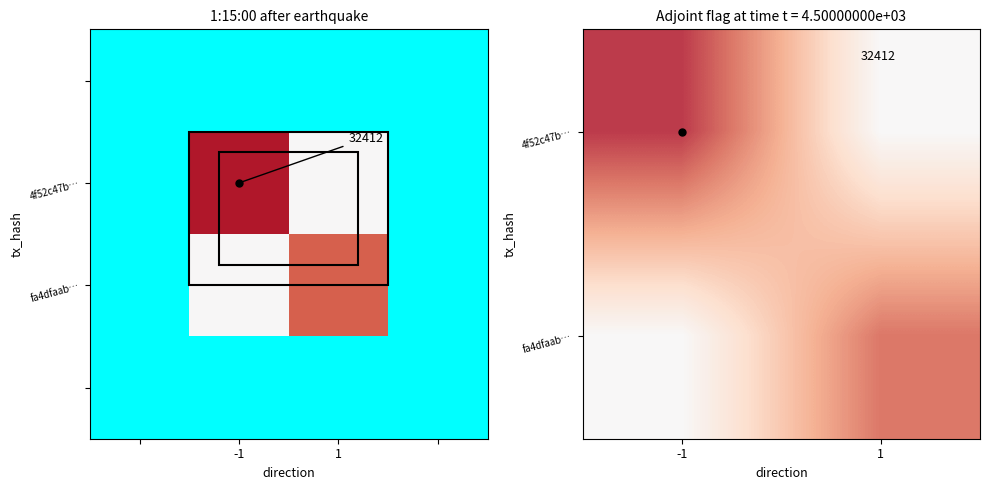

The fa4dfaabca17b83ea1f4f62c044d240b7de16a4 series shows 1 at direction. True or false?

False